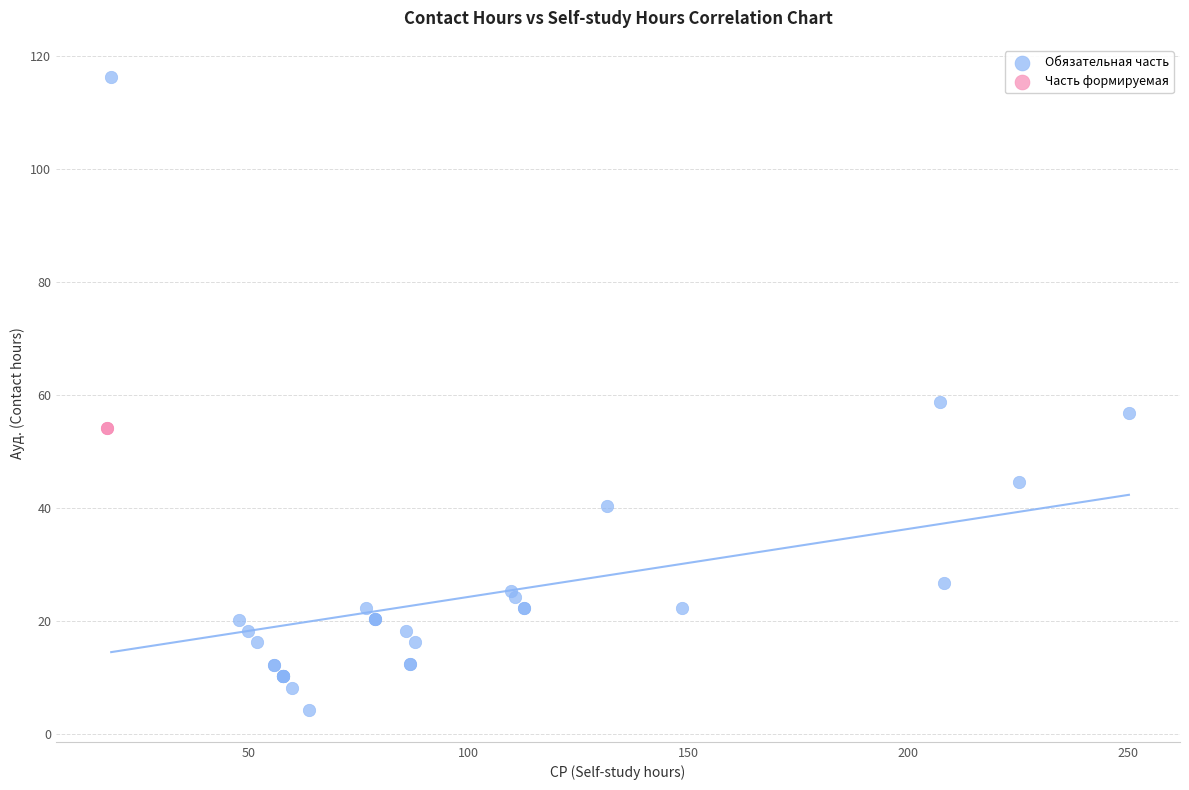

What are all the series names shown in the legend?

Обязательная часть, Часть формируемая